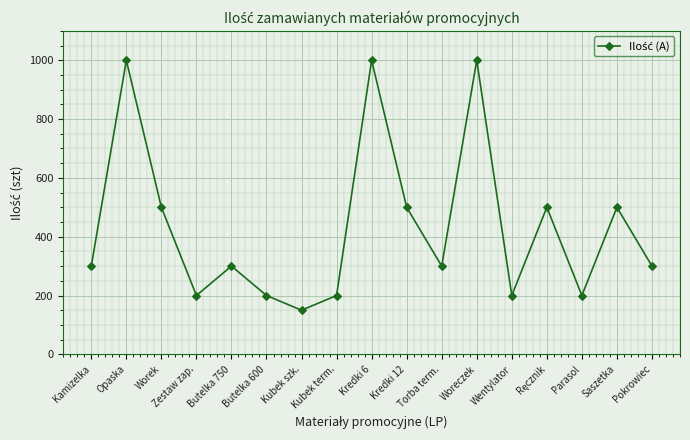

Is it true that the value at Butelka 750 is 491?

False